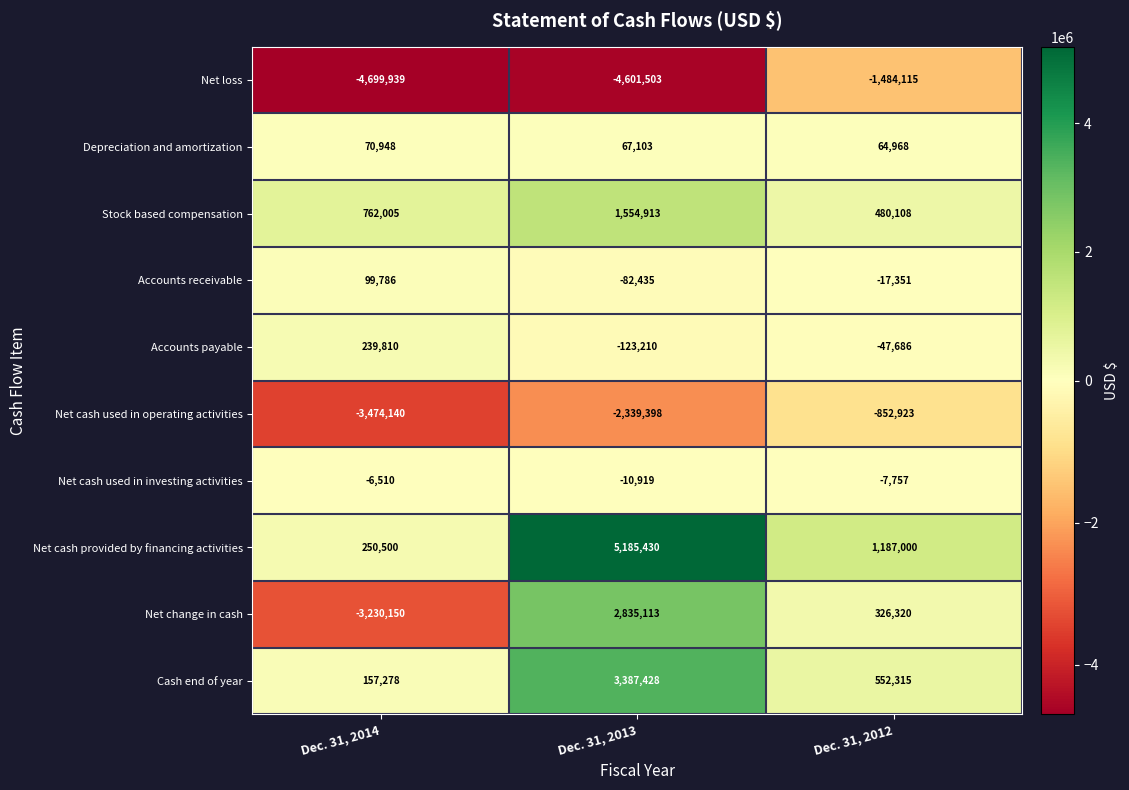

Which category has the highest value across all series?

Dec. 31, 2013